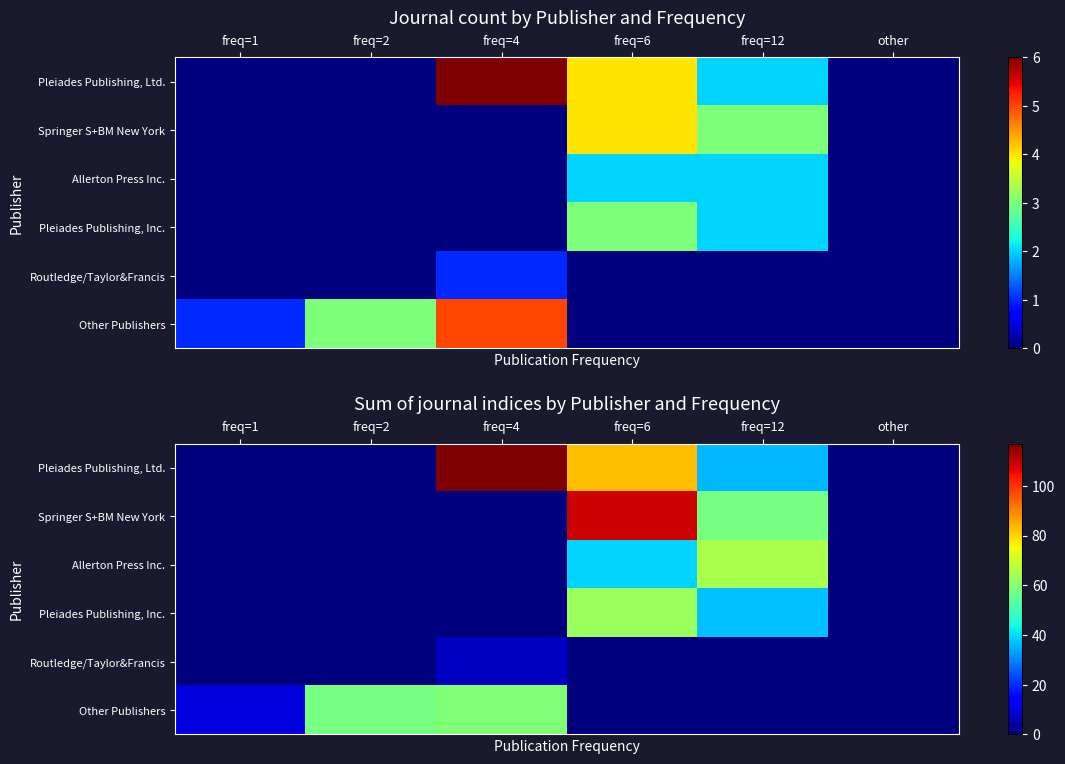

What is the difference between the highest and lowest values at freq=1?

10